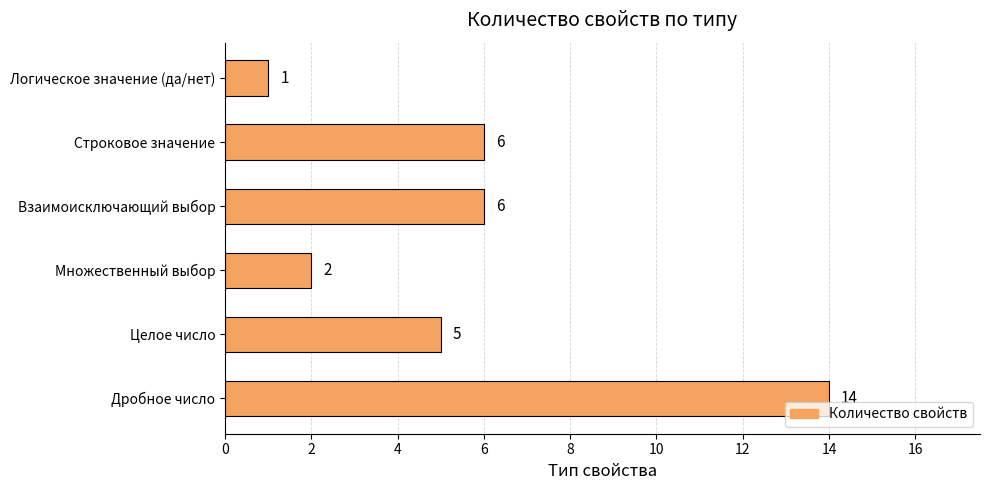

Are the bars horizontal?

Yes